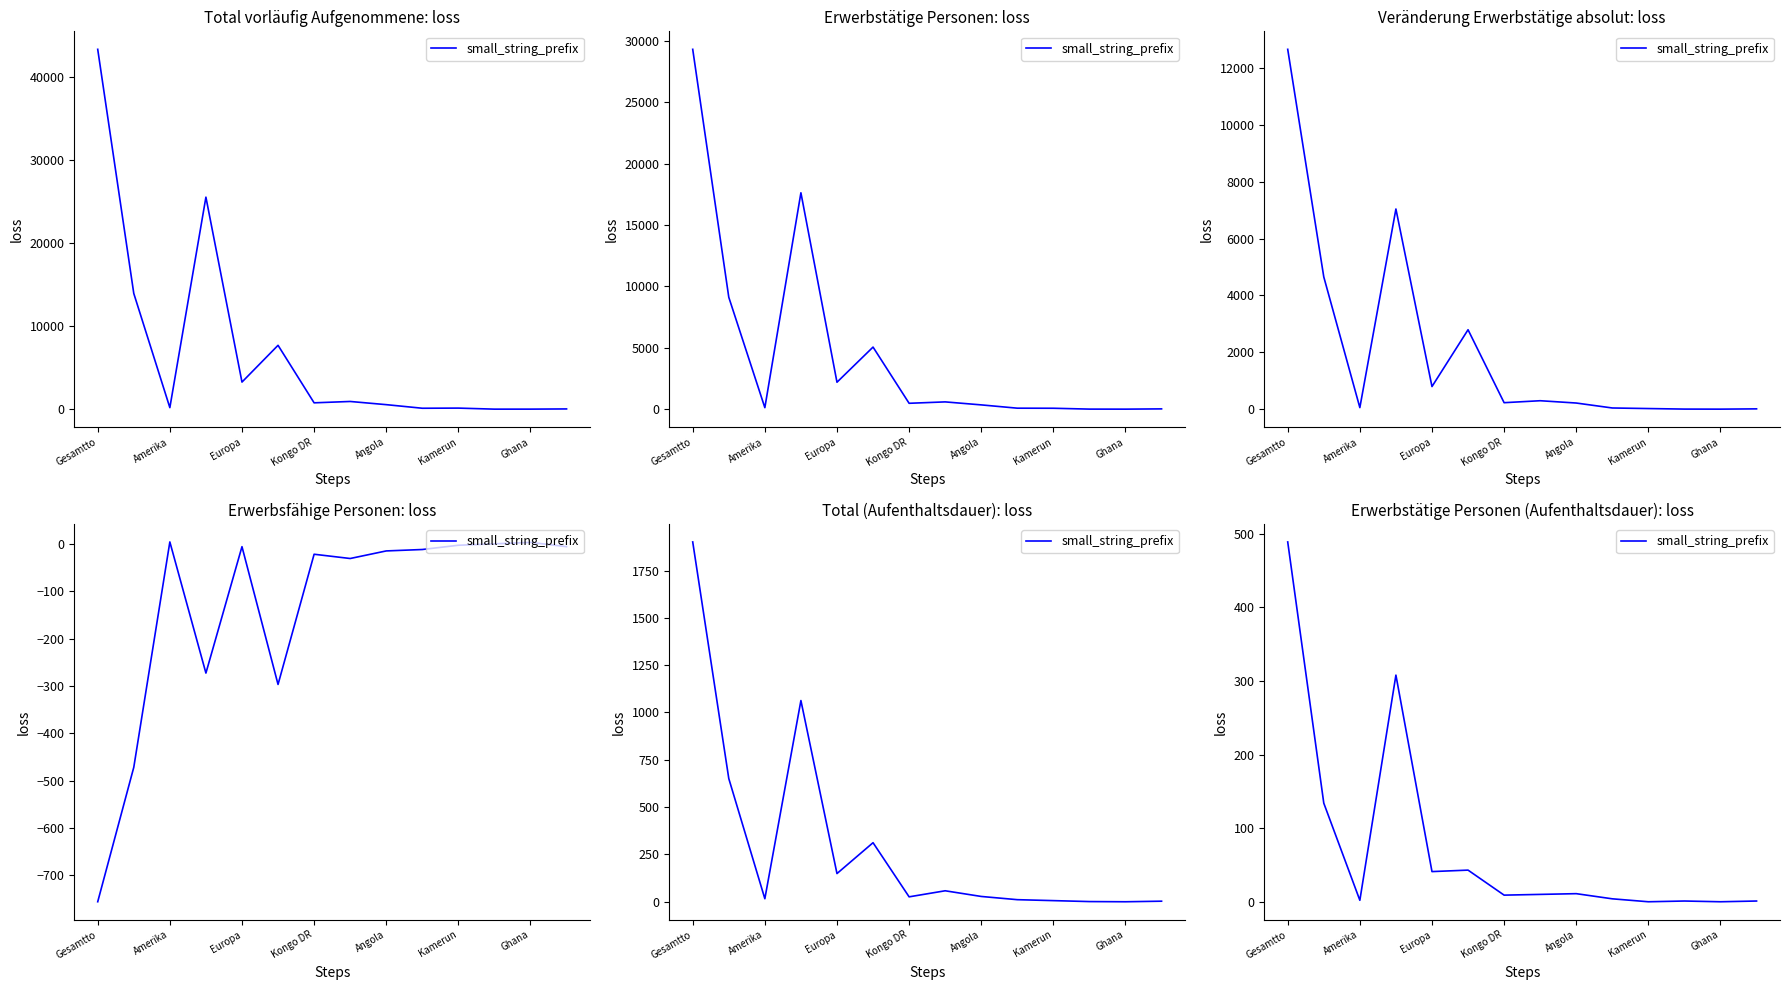

Between 9 and Amerika, which is larger?

Amerika